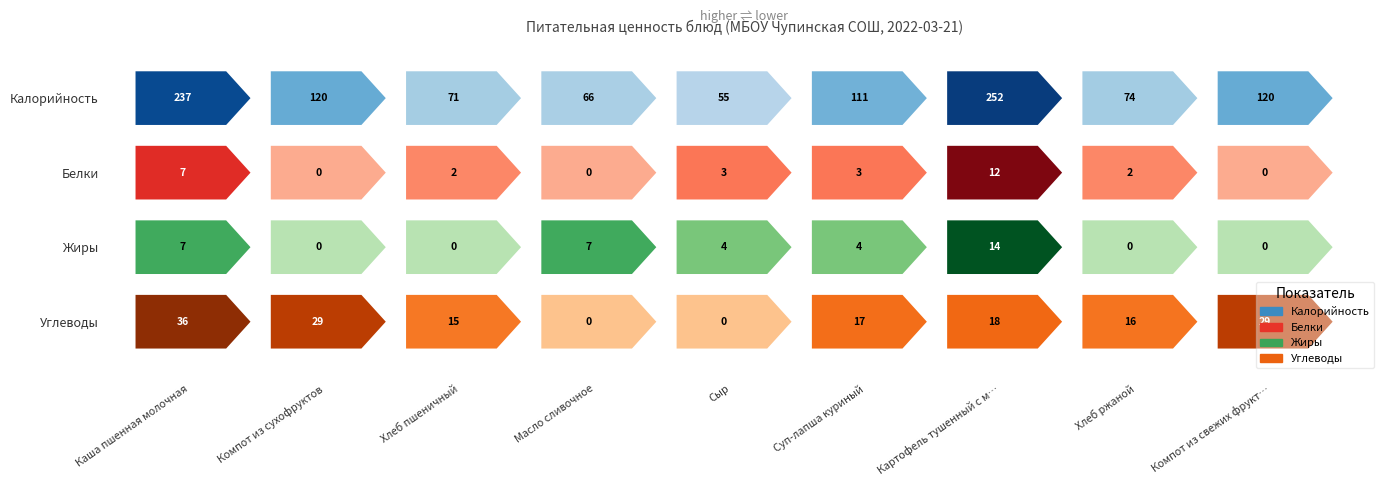

What is the sum of all Белки values?

29